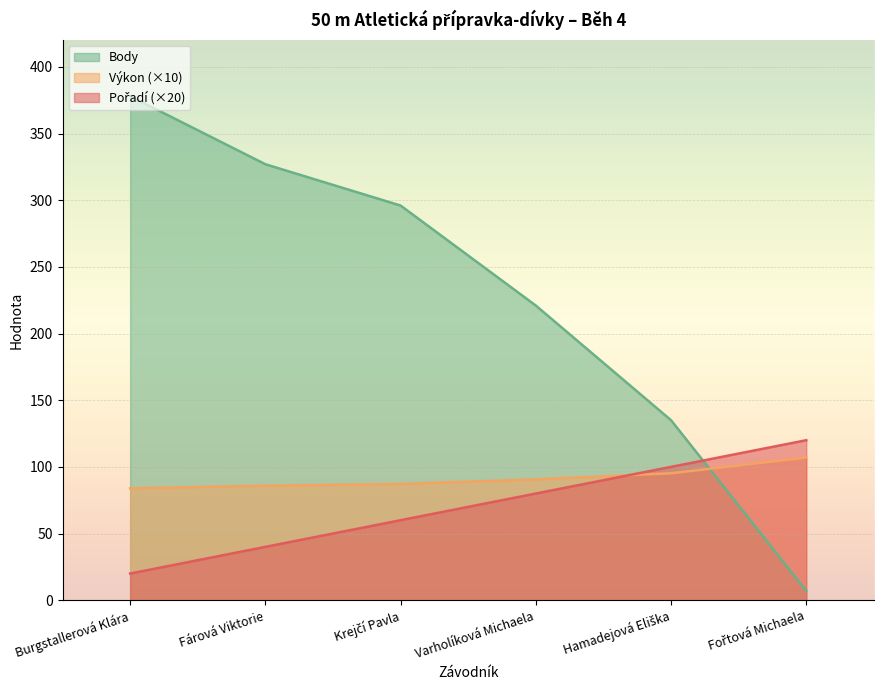

What is the spread (max minus min) of values at Varholíková Michaela?

141.0